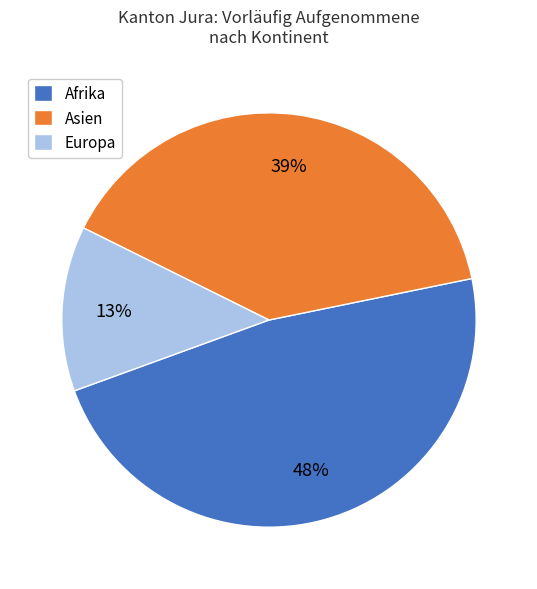

What is the smallest slice in the pie chart?

Europa